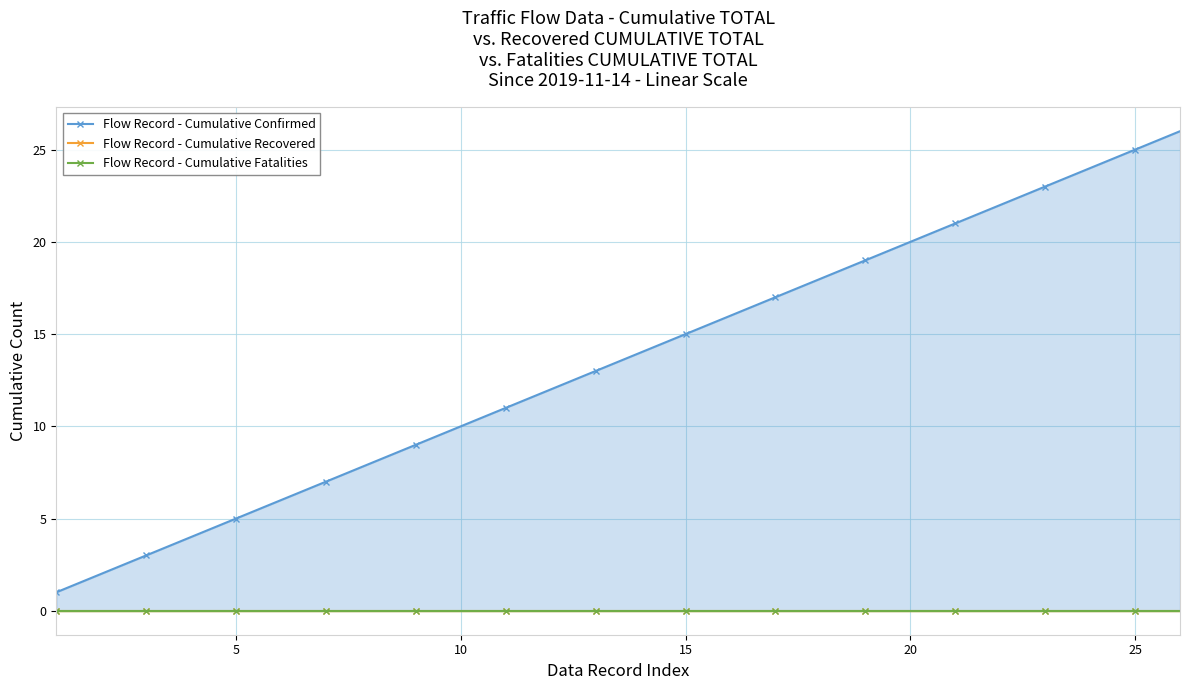

How many distinct data groups are displayed?

3